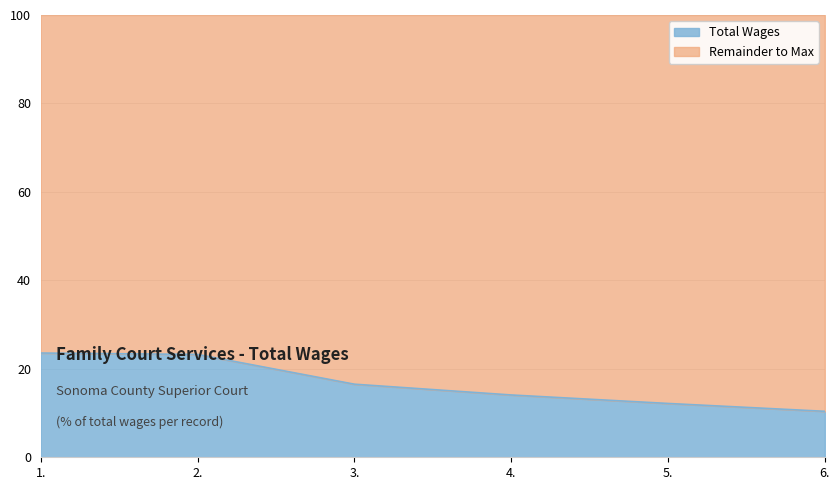

Which has a higher value, 5. or 3.?

3.